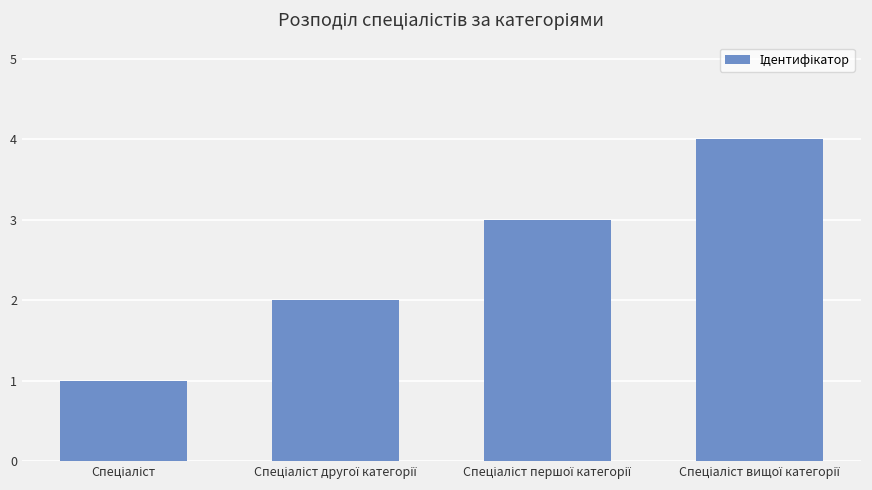

What is the greatest value displayed?

4